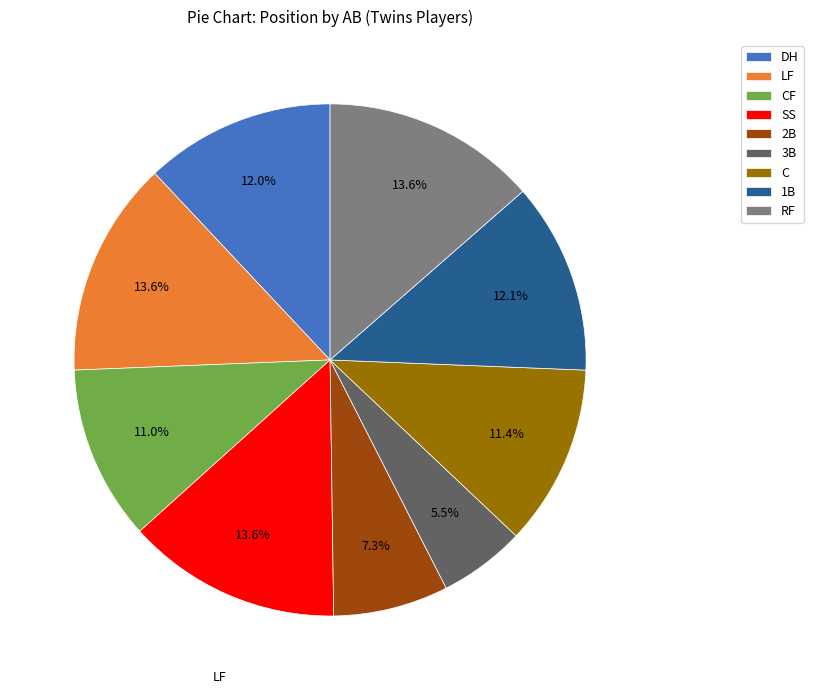

Count the number of slices in the pie.

9